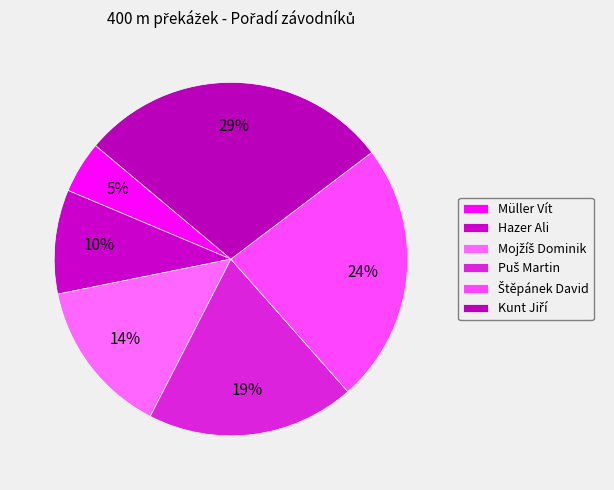

How many slices are in this pie chart?

6